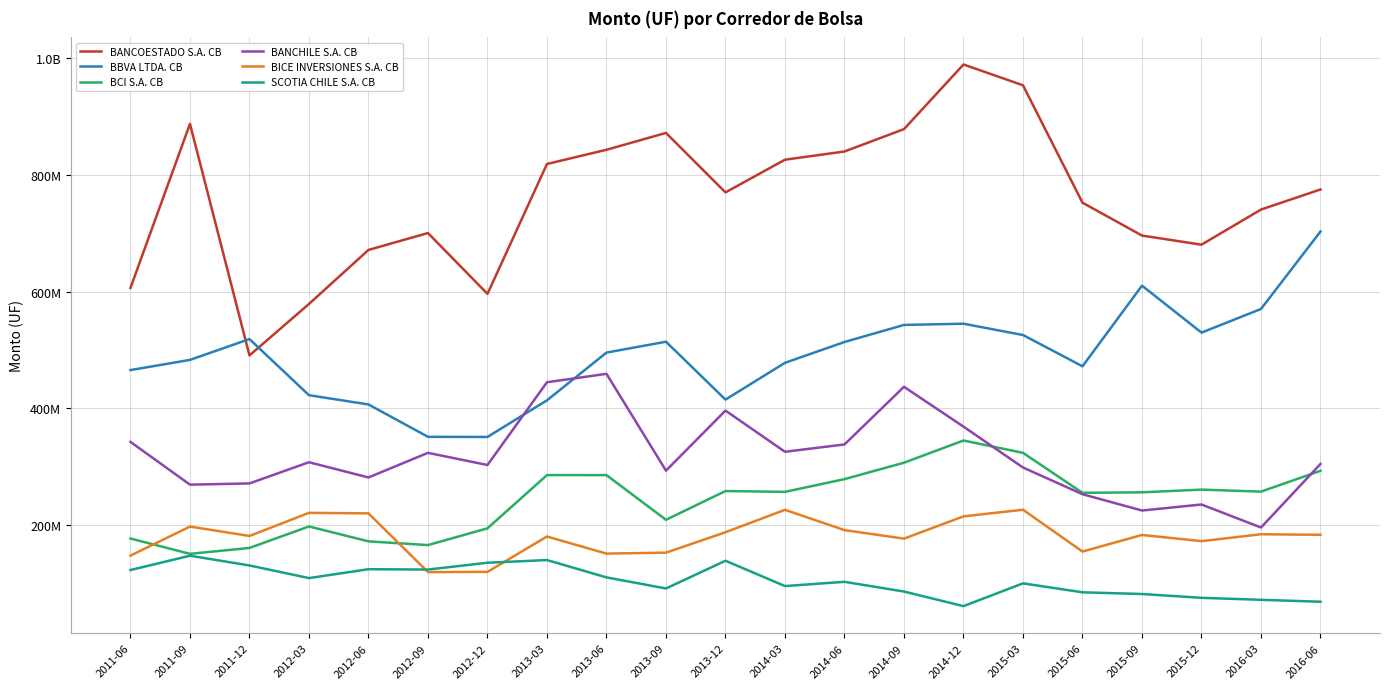

Does the chart display data point markers on the line(s)?

No